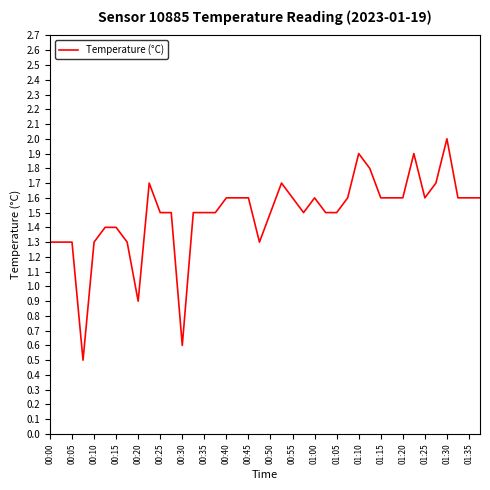

True or false: the data has more than 1 interior local peaks.

True